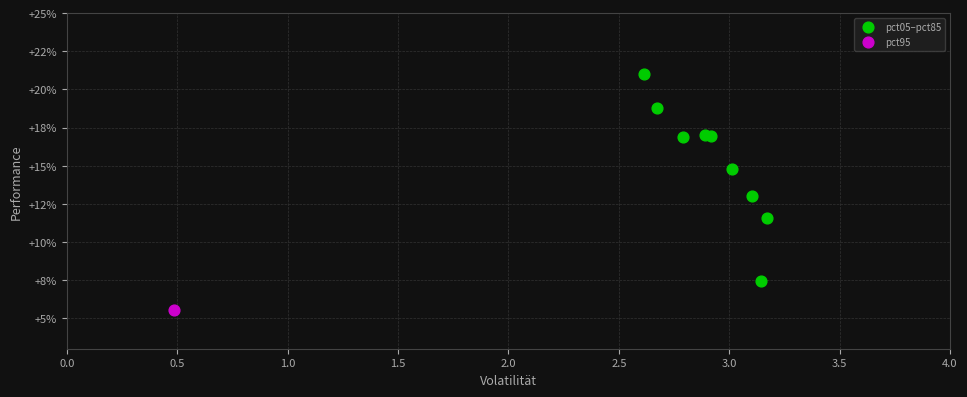

What are all the series names shown in the legend?

pct05–pct85, pct95